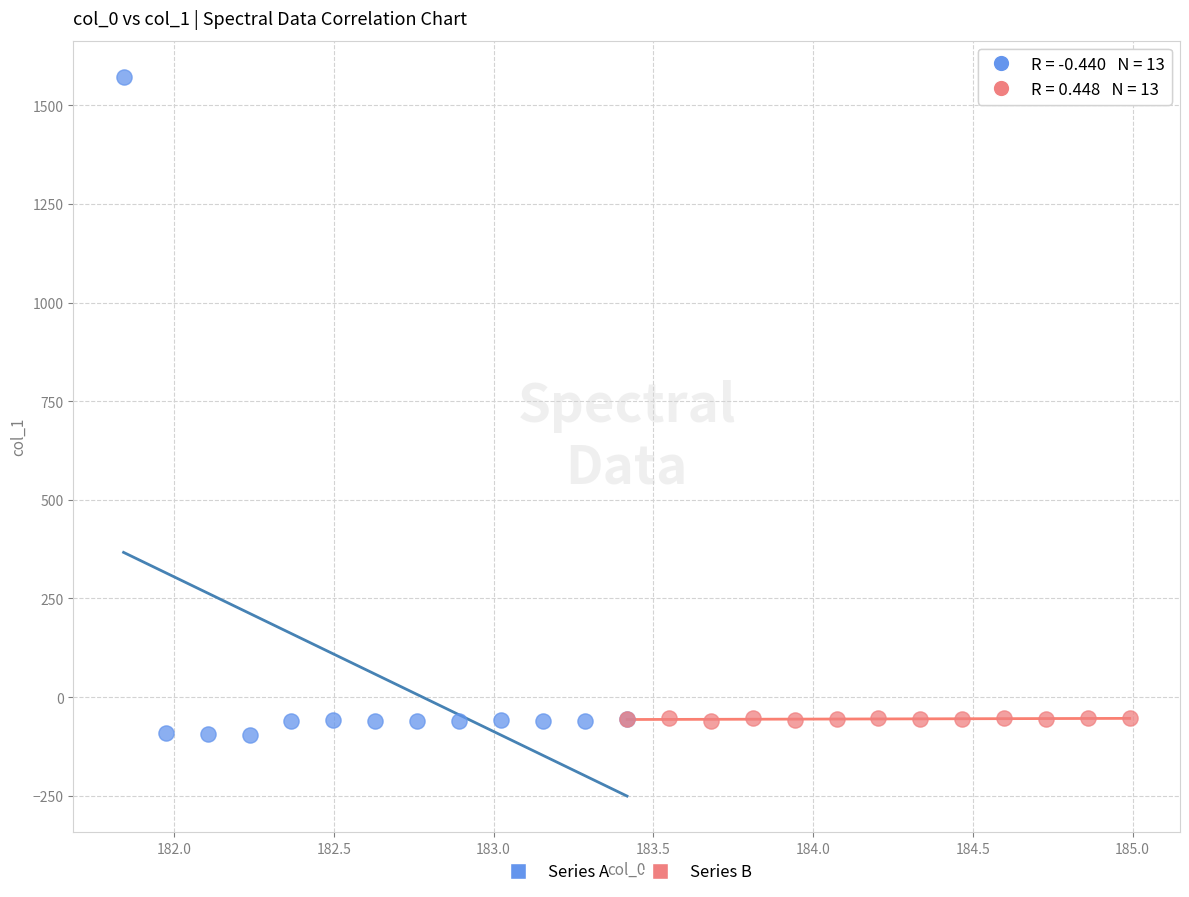

Which series has the widest spread of Y values?

Series A